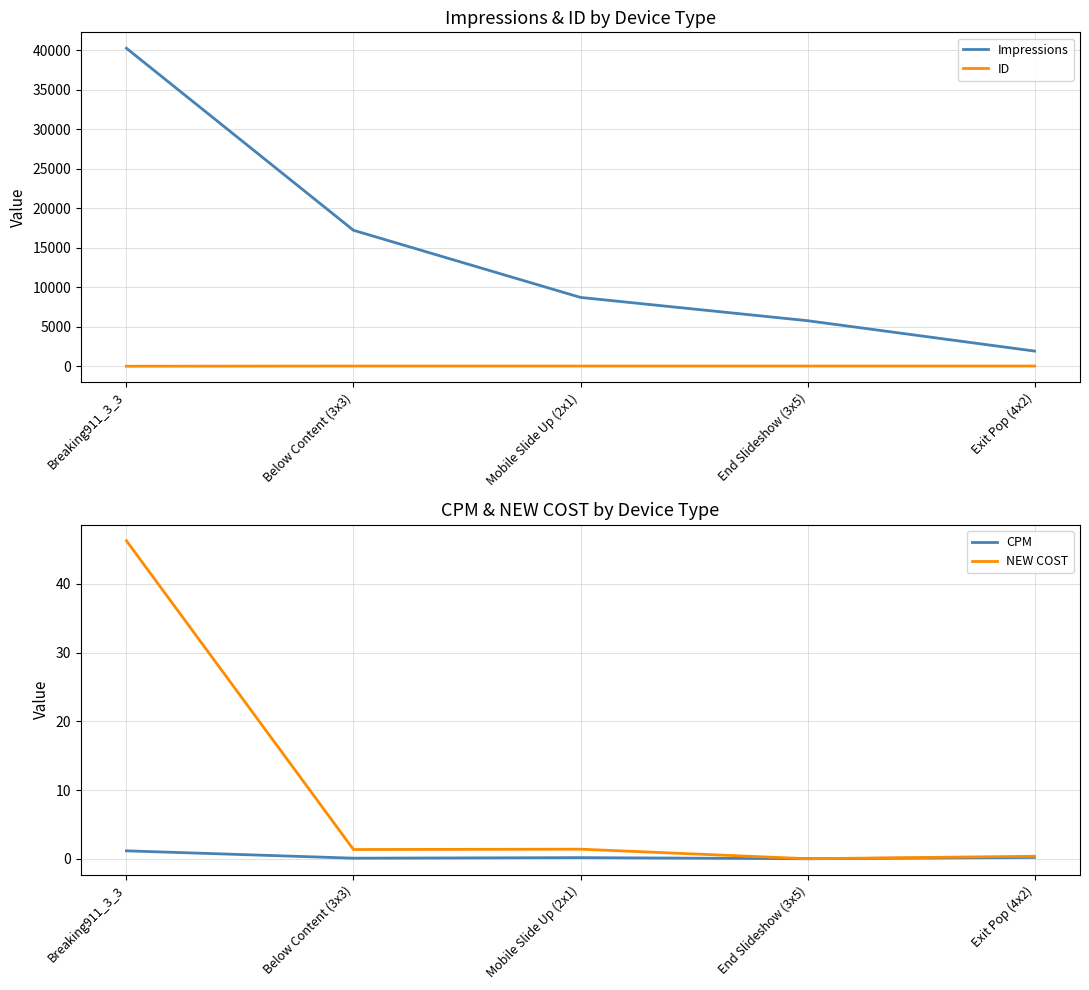

What position from the left is Breaking911_3_3?

1